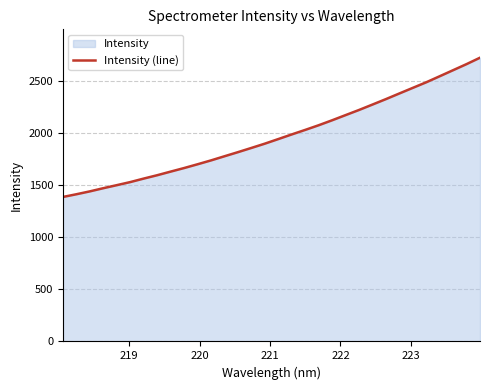

What is the minimum value shown in the chart?

1387.1